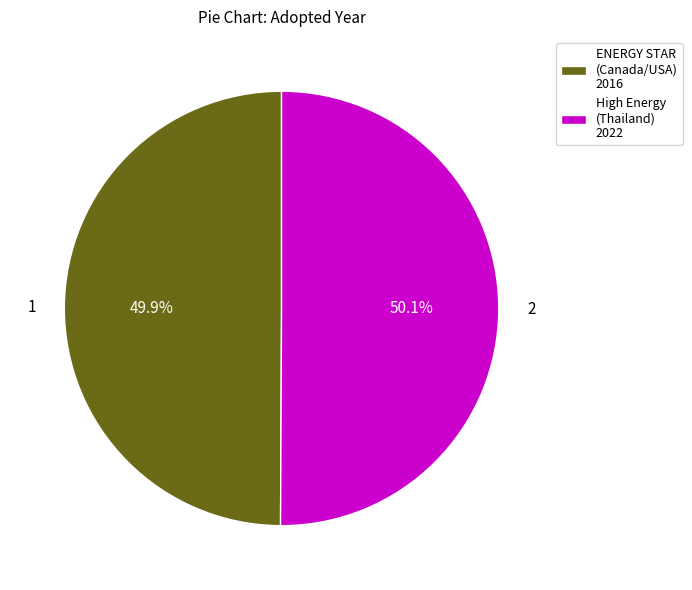

How much of the chart is everything except ENERGY STAR (Canada/USA) 2016?

50.1%